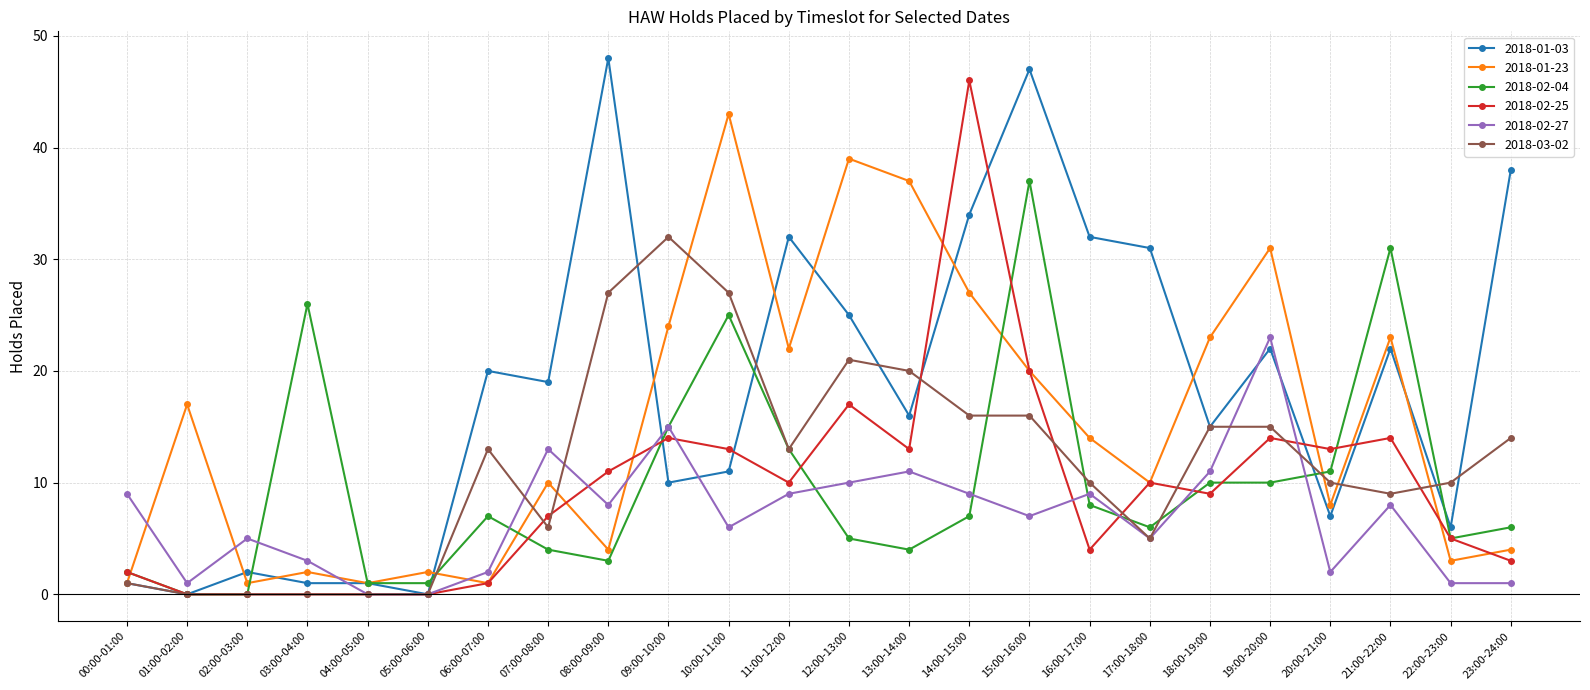

Count the number of categories in the chart.

24